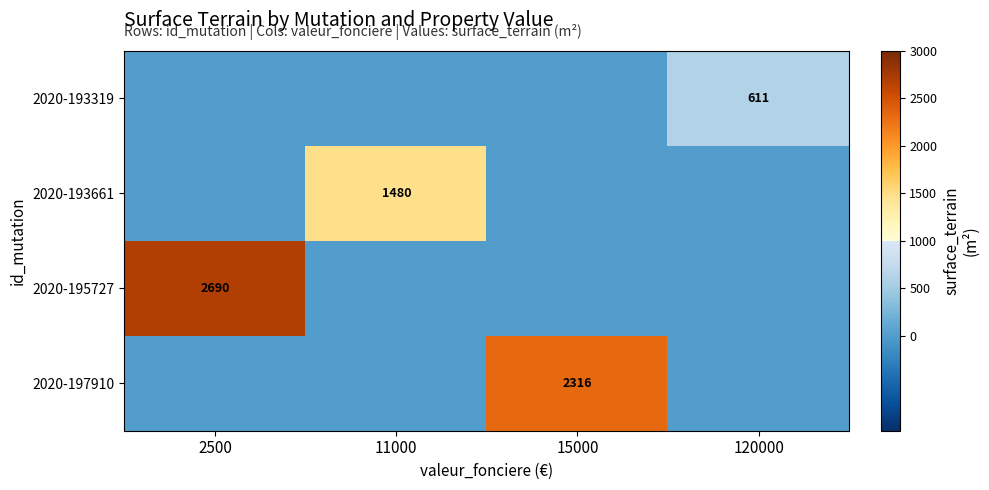

True or false: 2020-195727 has a value of 1550 at 2500.

False